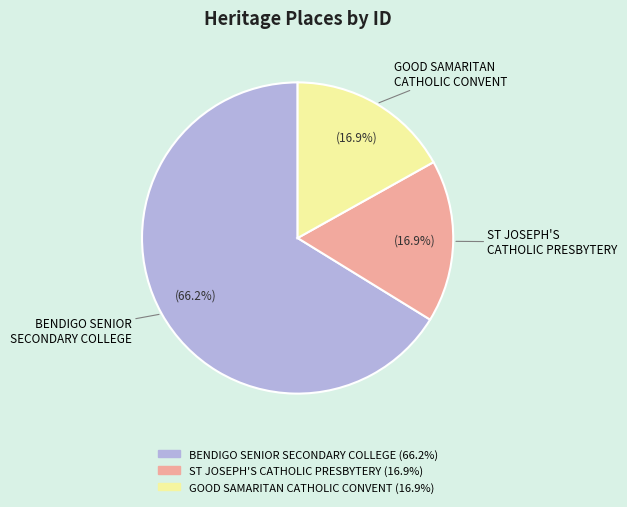

What is the largest slice in the pie chart?

BENDIGO SENIOR SECONDARY COLLEGE